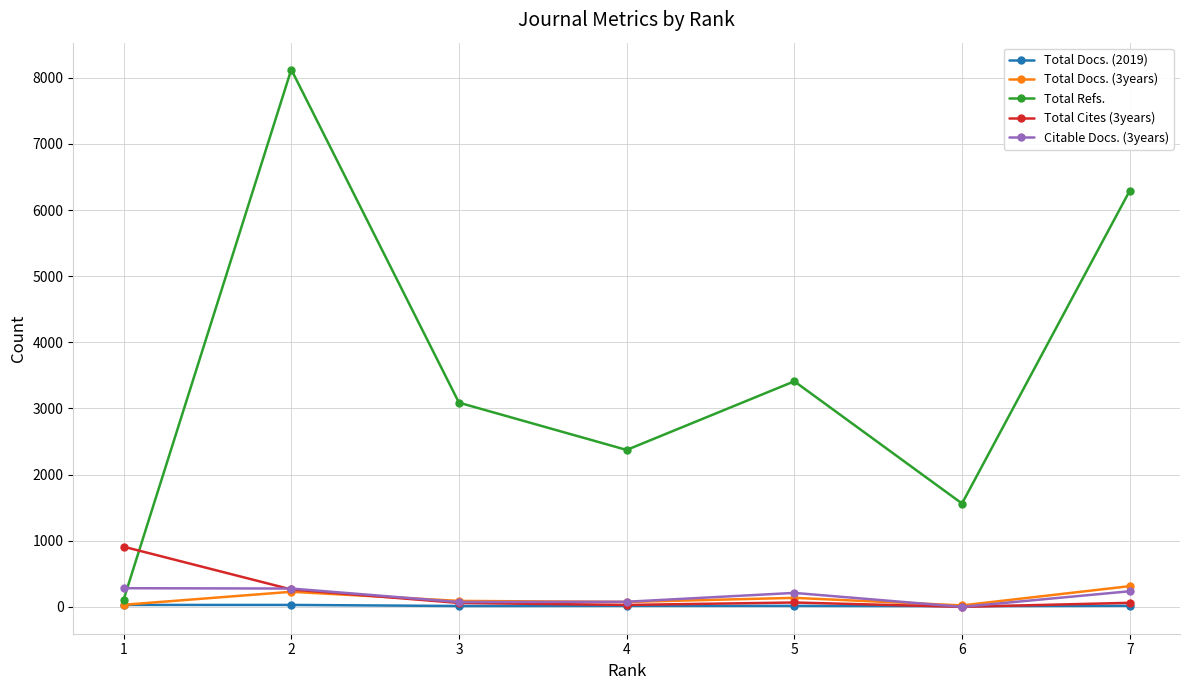

What is the difference between the maximum and minimum values in the Citable Docs. (3years) series?

282